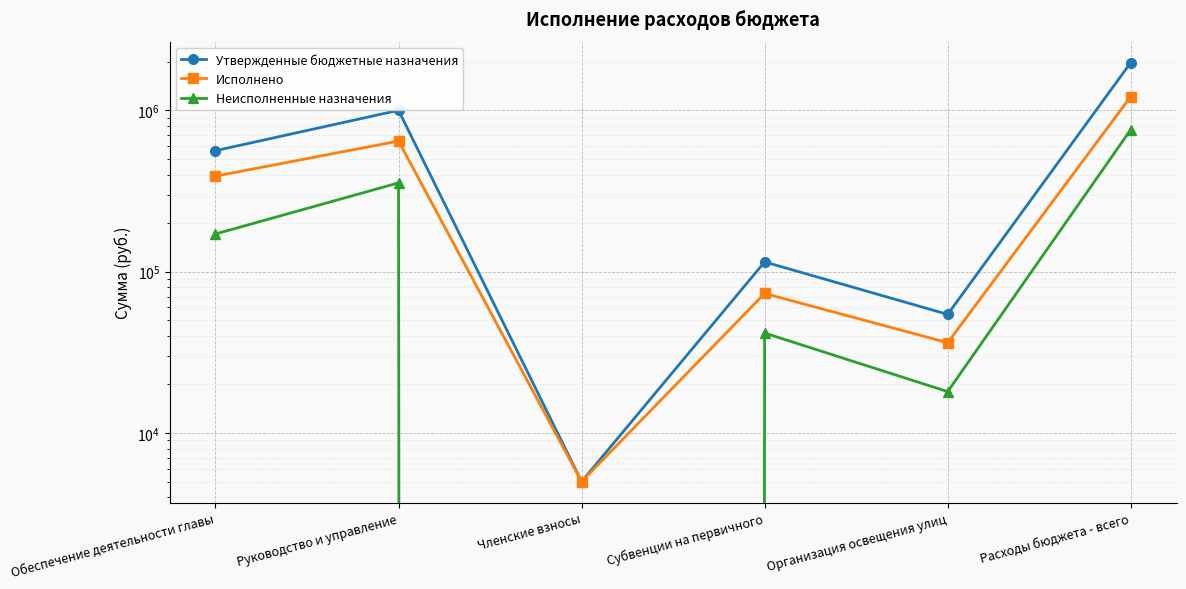

True or false: Исполнено and Неисполненные назначения intersect in this chart.

False